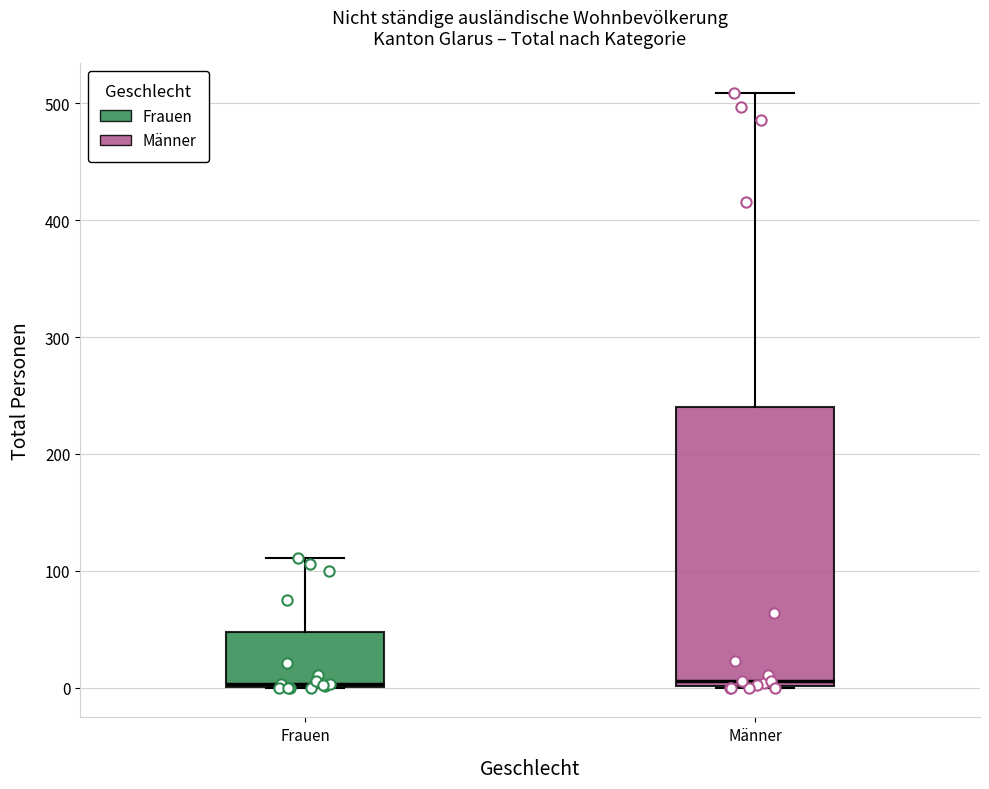

Which box is the tallest, from its lower edge to its upper edge?

Männer